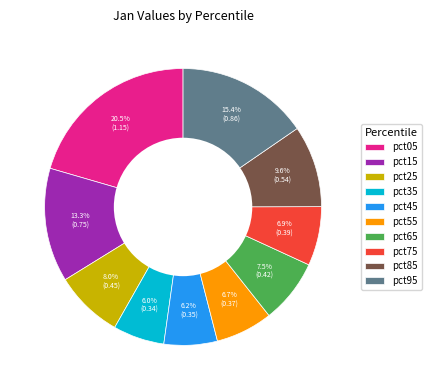

How many segments does this pie chart have?

10